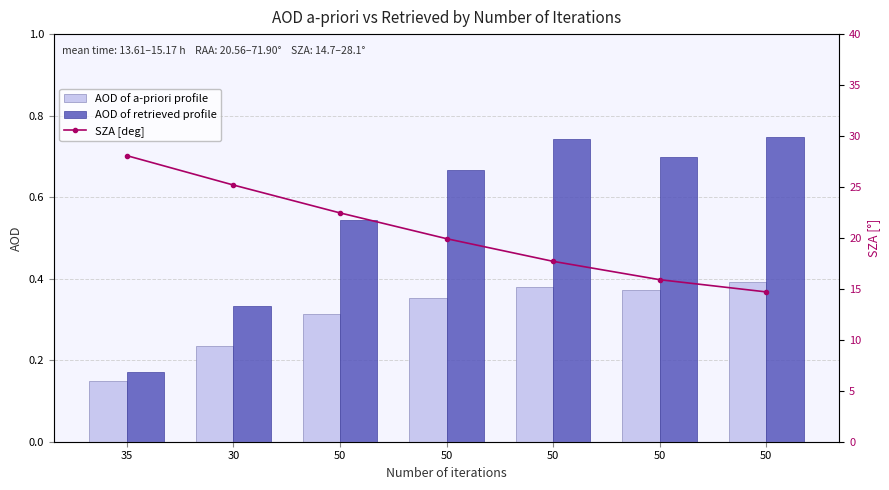

What is the spread (max minus min) of values at 35?

27.9